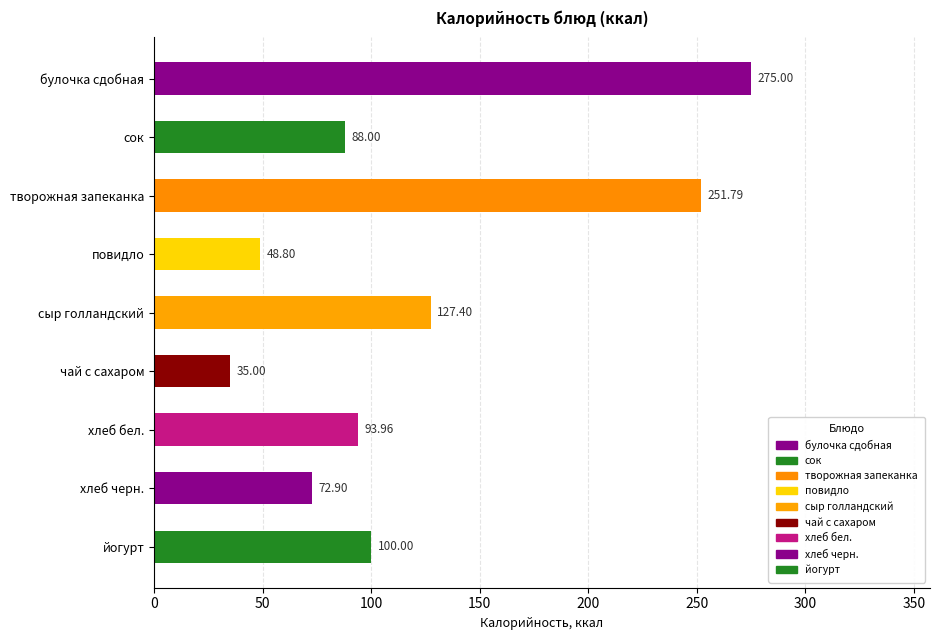

List the labels in order of value, largest first.

булочка сдобная, творожная запеканка, сыр голландский, йогурт, хлеб бел., сок, хлеб черн., повидло, чай с сахаром